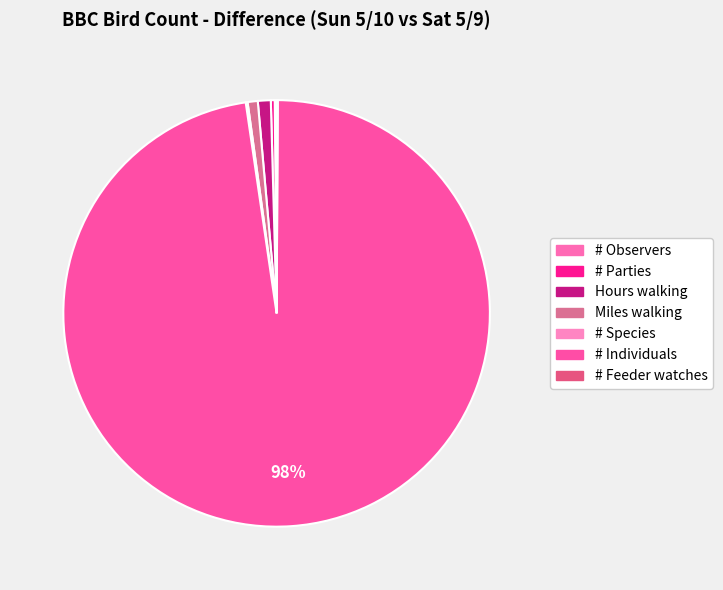

Count the number of slices in the pie.

7